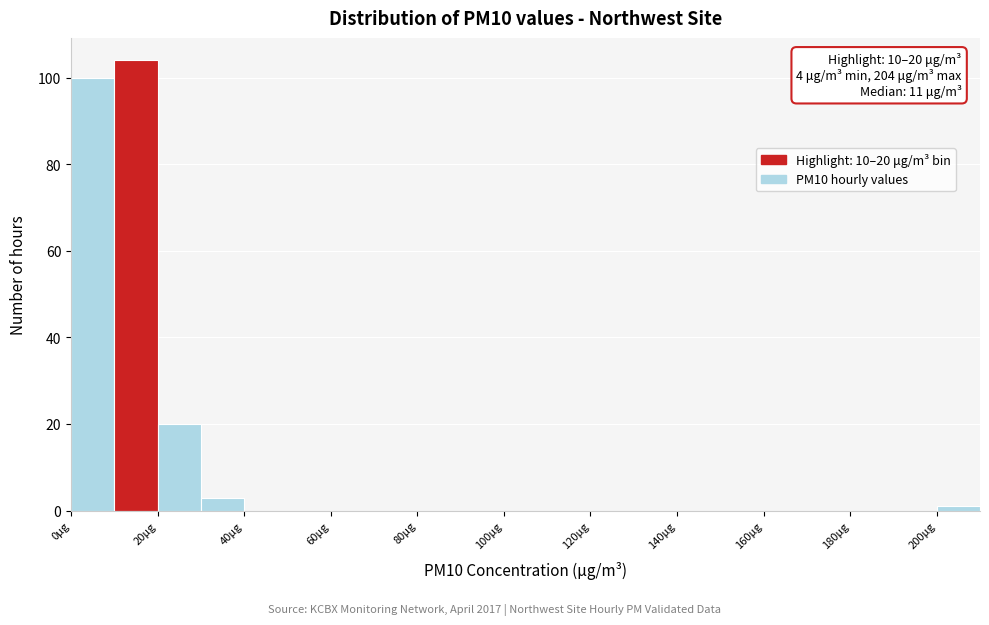

Over which range of the x-axis is the bar tallest?

10 to 20